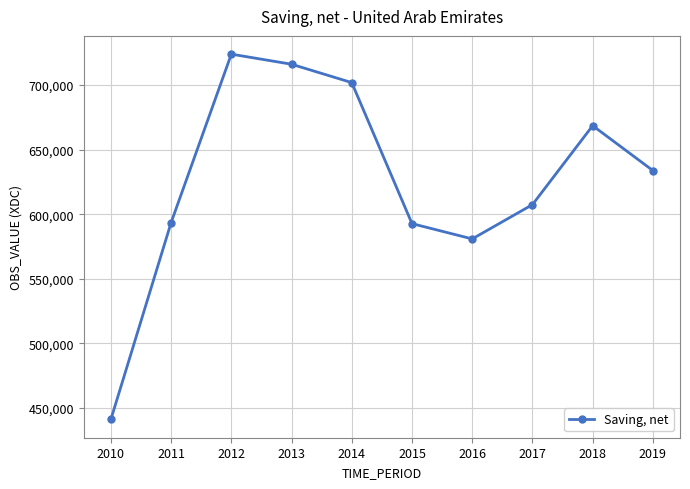

What is the average value?

625967.2